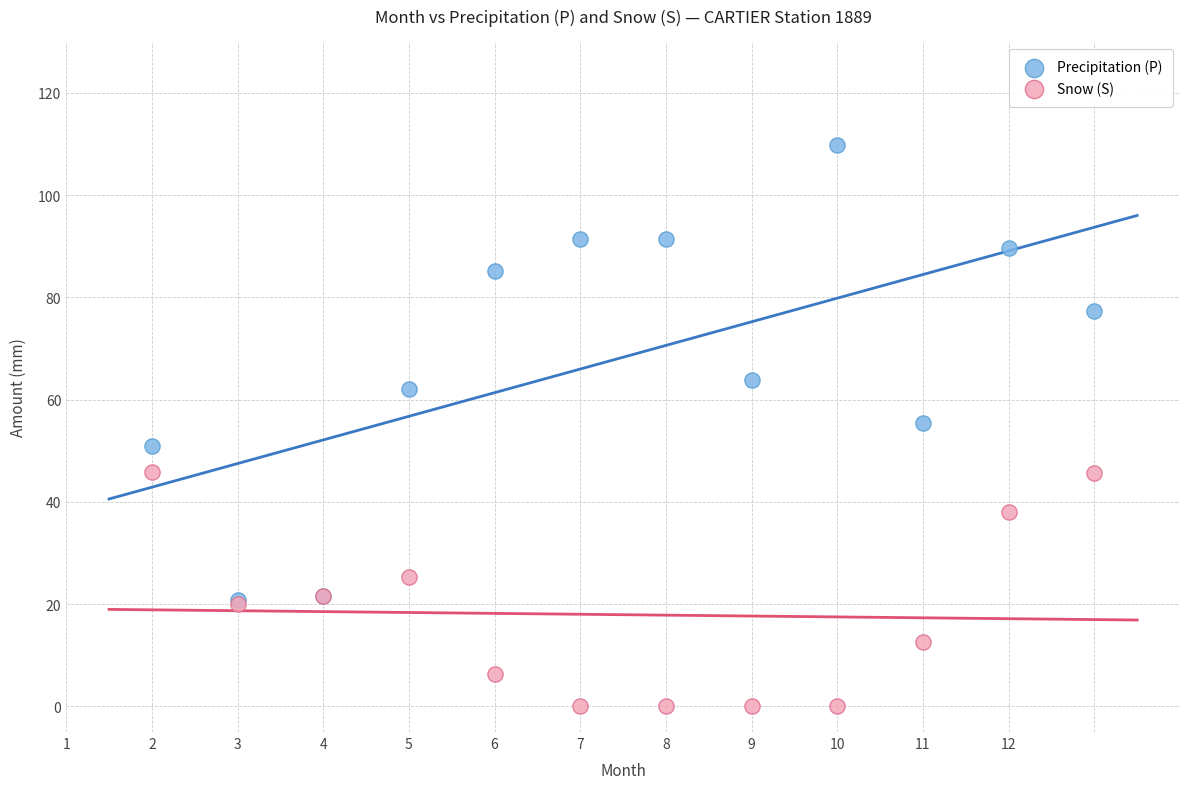

Across all series, what Y value is closest to 54?

55.4